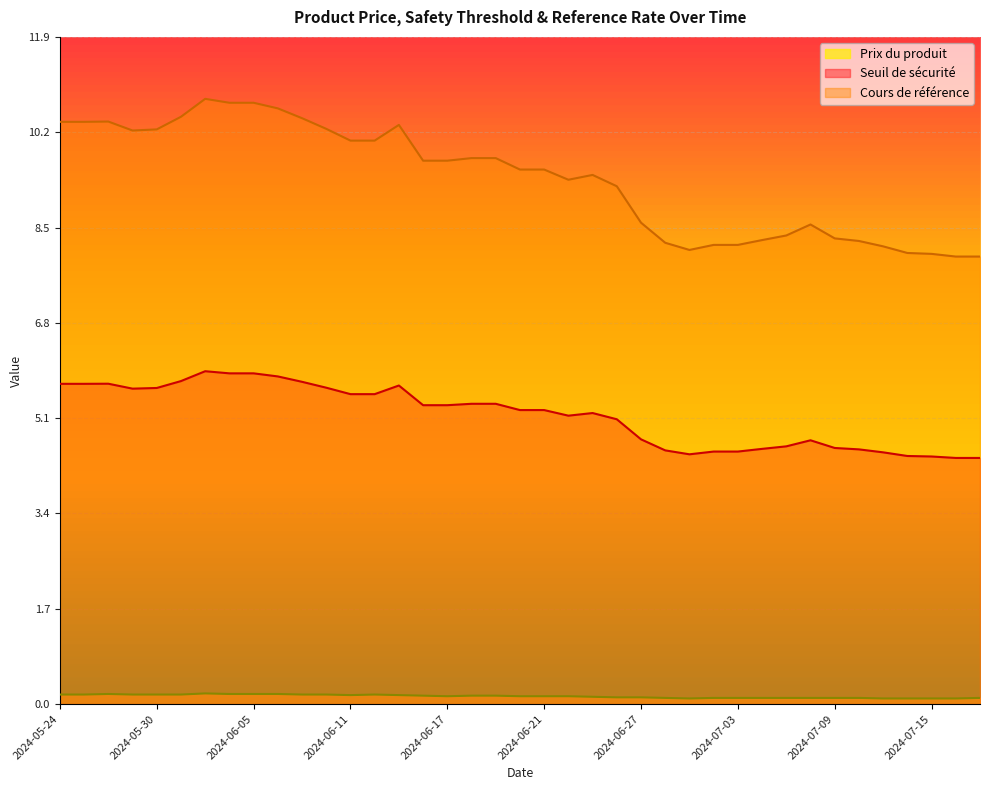

The value of Prix du produit at 2024-06-10 is 0.2. True or false?

True